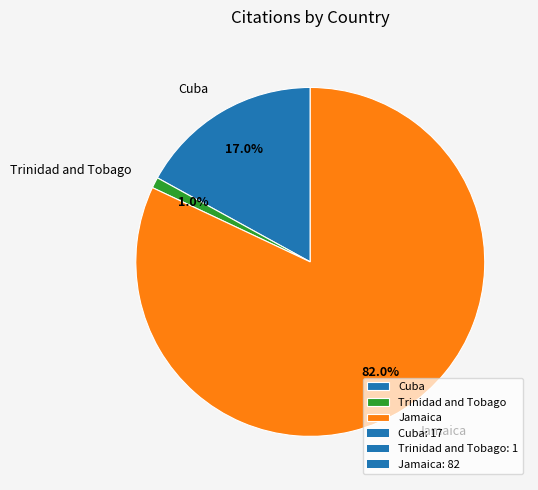

Rank the categories by value from highest to lowest.

Jamaica, Cuba, Trinidad and Tobago